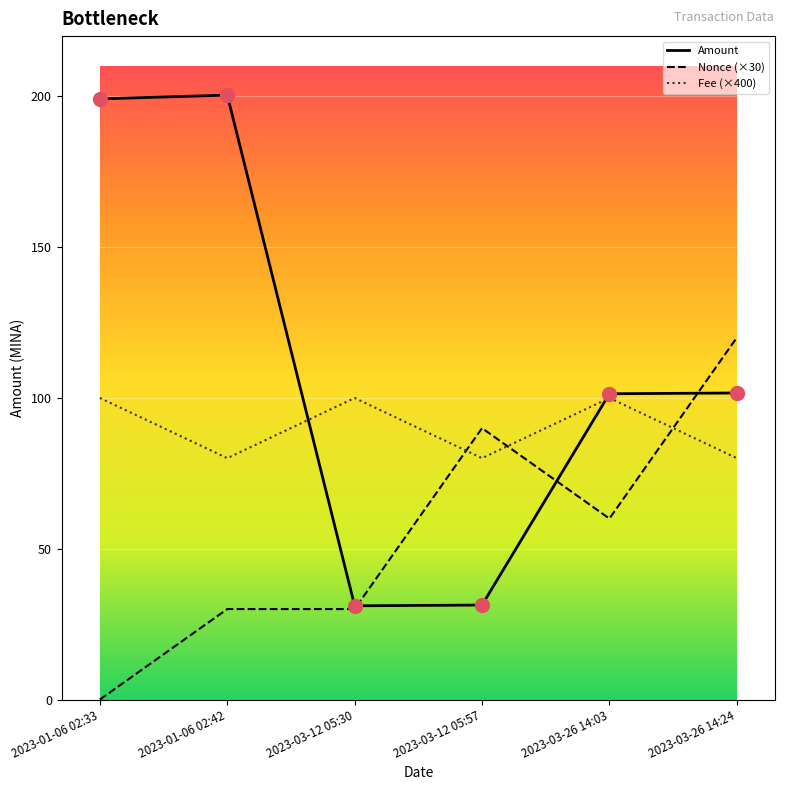

At which category is the sum across all series the highest?

2023-01-06 02:42